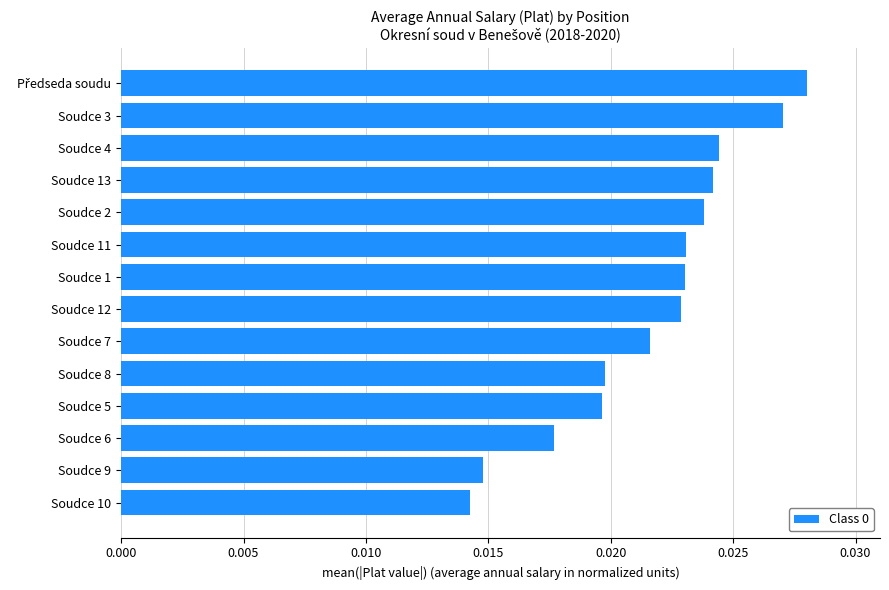

What is the sum of all values?

0.3